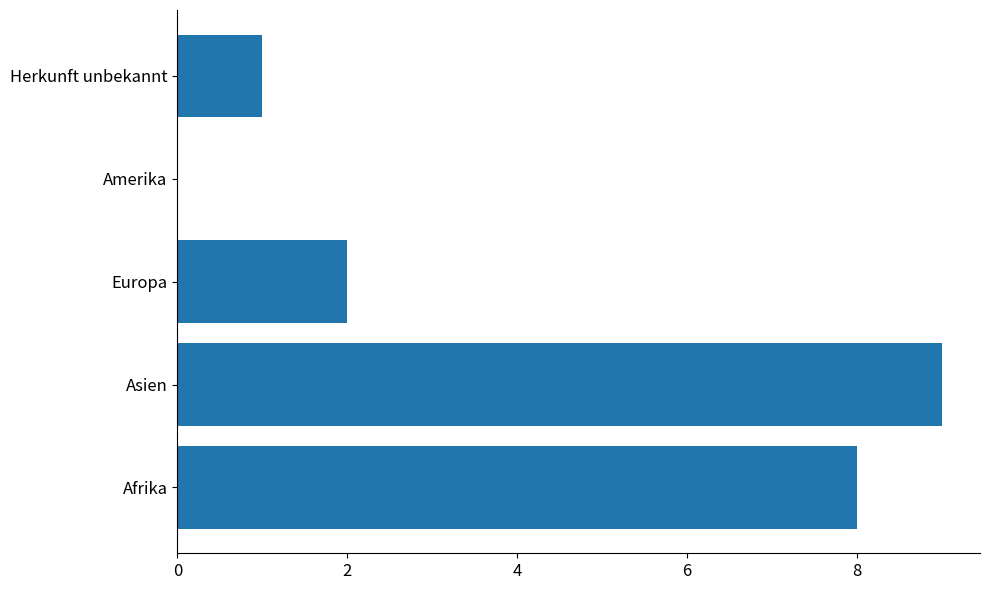

What is the maximum value shown in the chart?

9